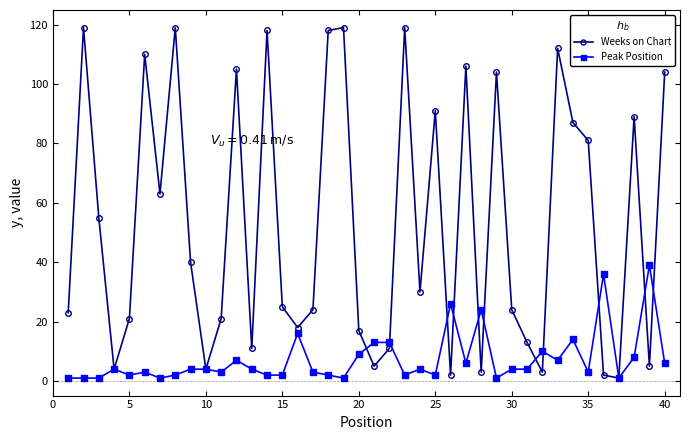

Rank the series by their maximum value, from lowest to highest.

Peak Position, Weeks on Chart